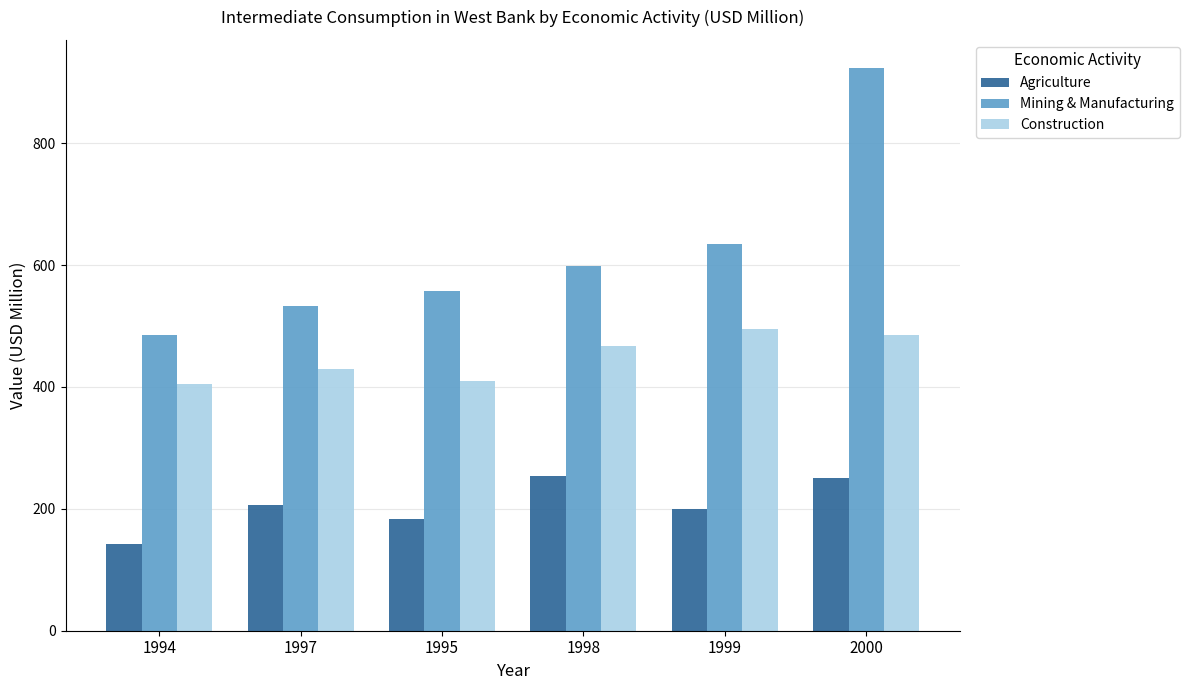

The Construction series shows 485.8 at 2000. True or false?

True